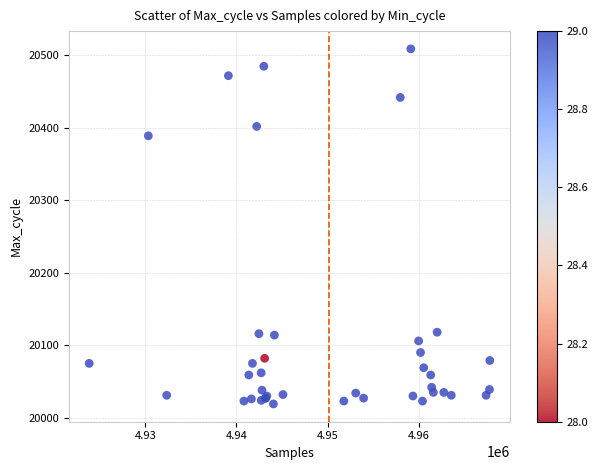

What Y value in the scatter plot is closest to 20264?

20389